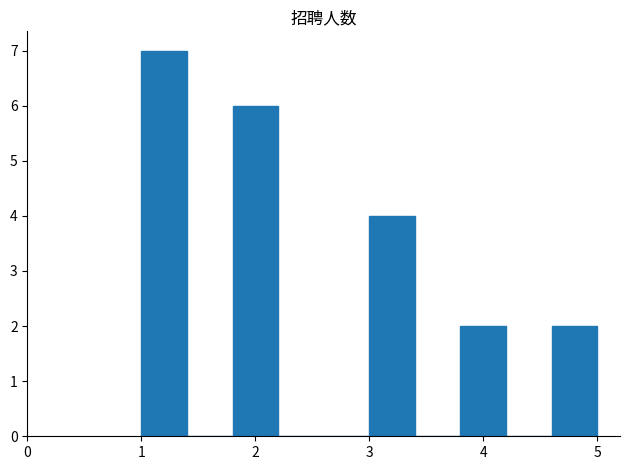

Over which range of the x-axis is the bar tallest?

1.0 to 1.4